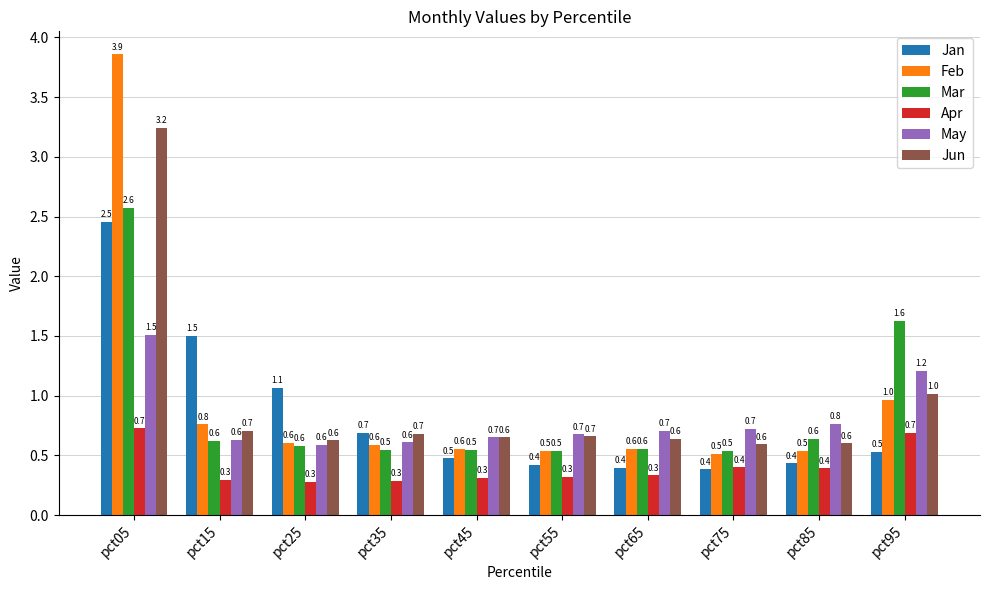

What is the approximate value of Jan at pct85?

0.4